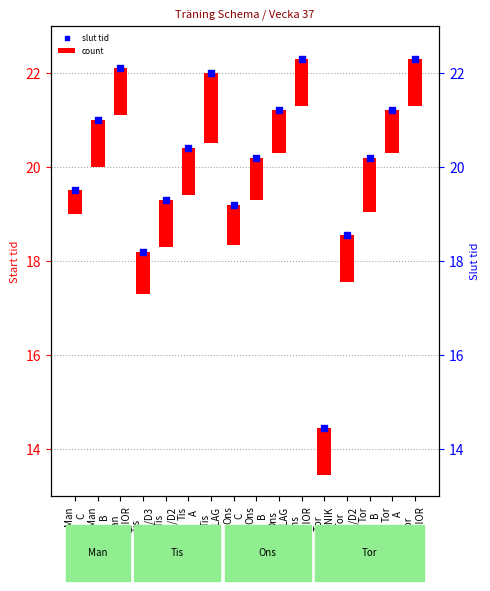

Which series reaches the maximum Y coordinate?

slut tid